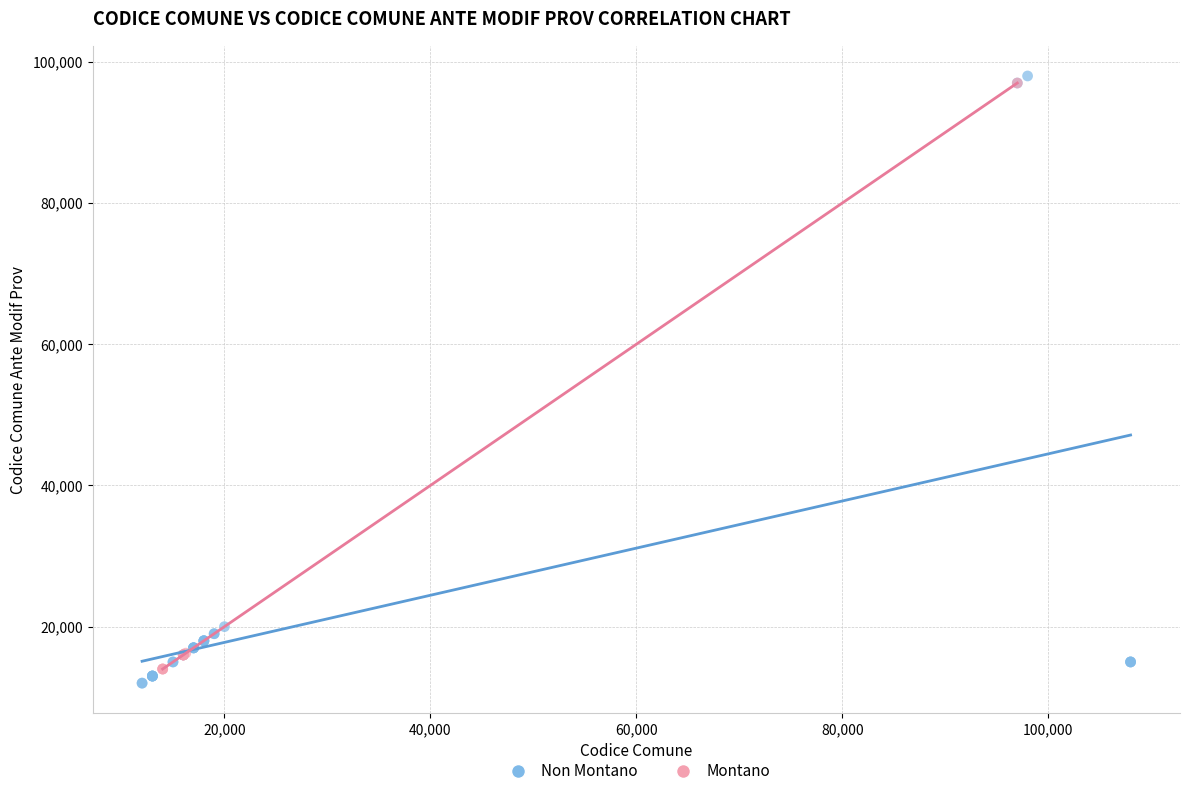

Which series has the widest spread of Y values?

Non Montano